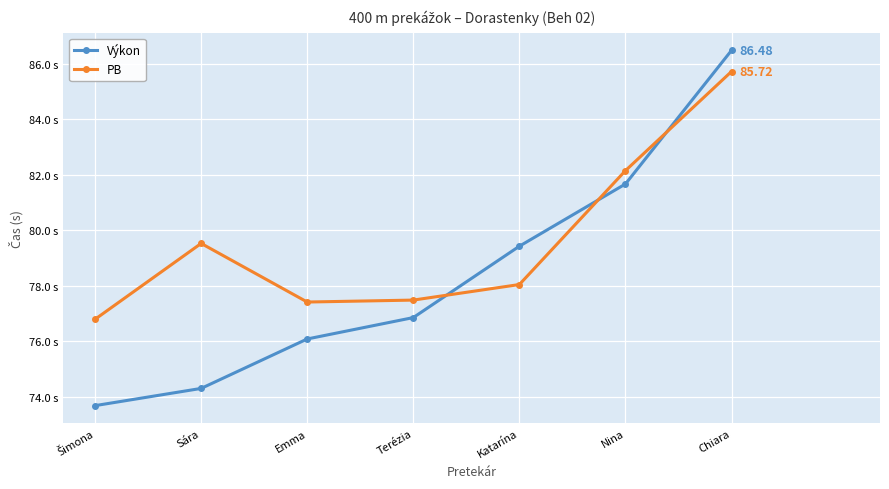

What is the sum of all PB values?

557.2